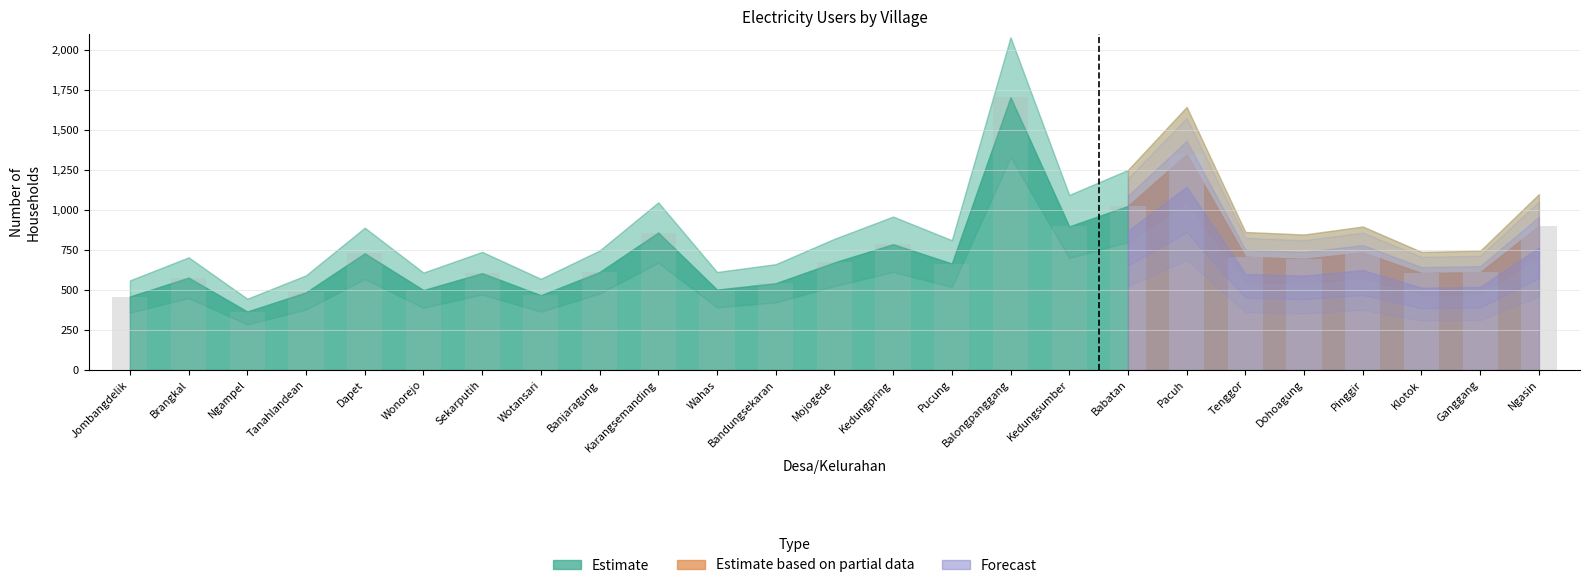

What is the value of the 22nd bar from the left?

735